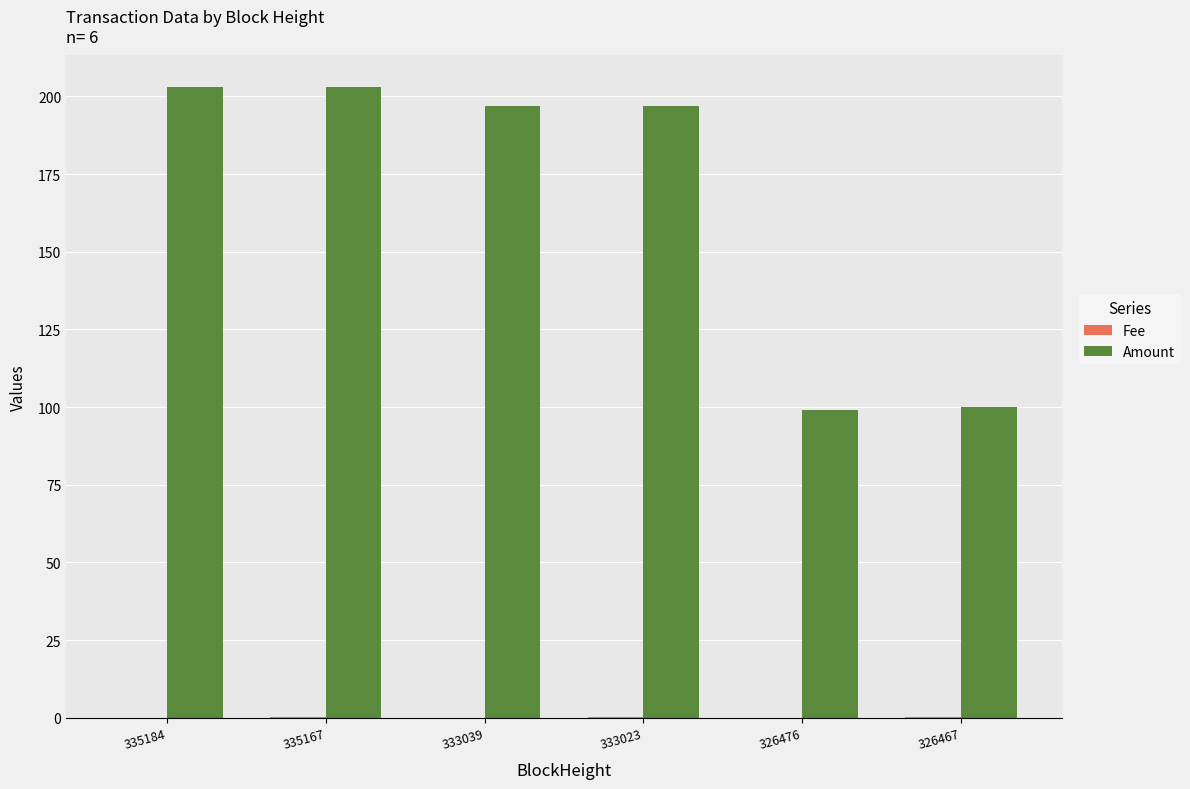

Which series has the largest total across all categories?

Amount